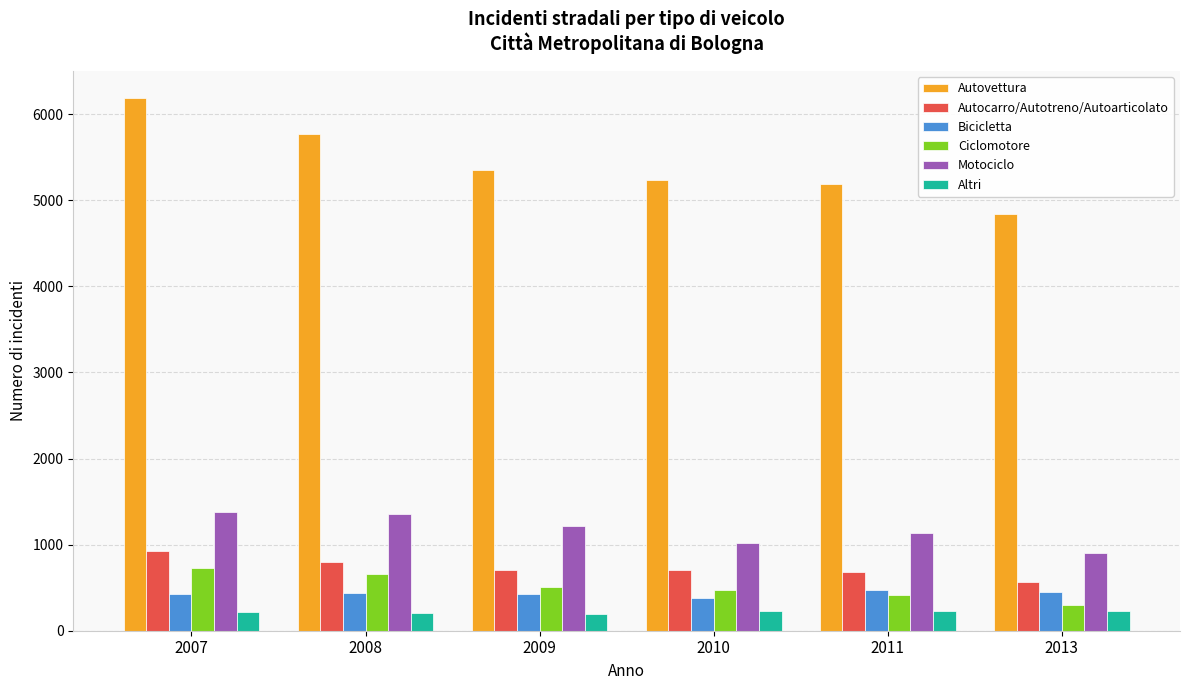

At which label does Autovettura reach its minimum?

2013